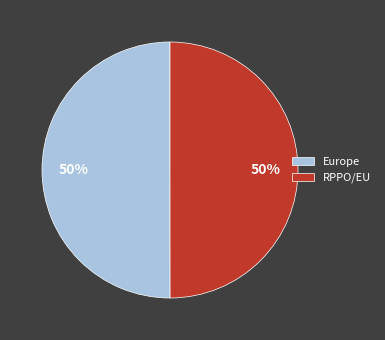

The RPPO/EU slice represents 50% of the pie. True or false?

True